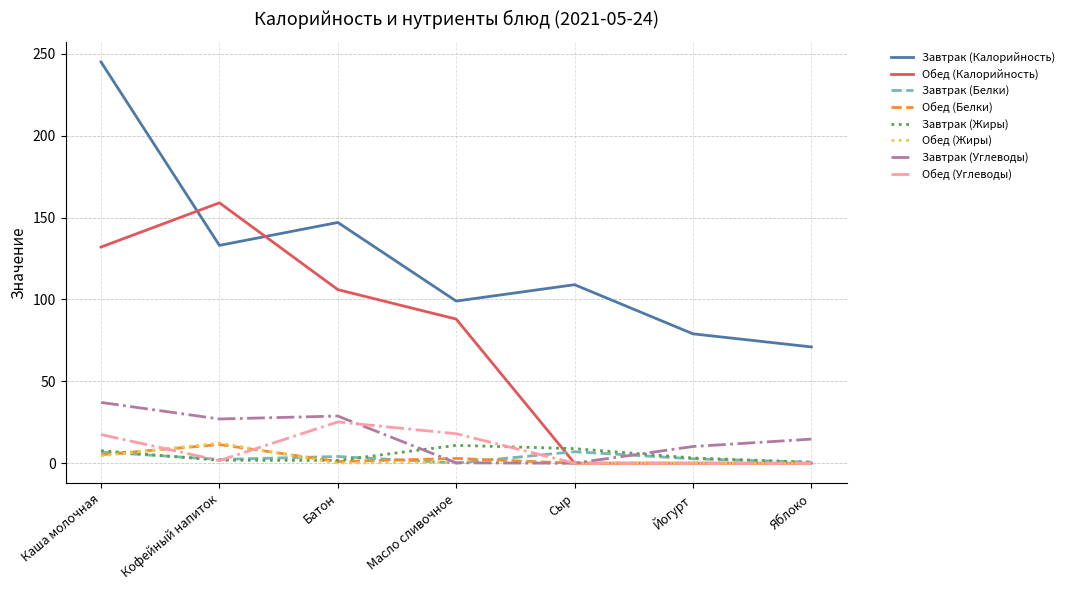

What is the difference between the maximum and minimum values in the Обед (Калорийность) series?

159.0